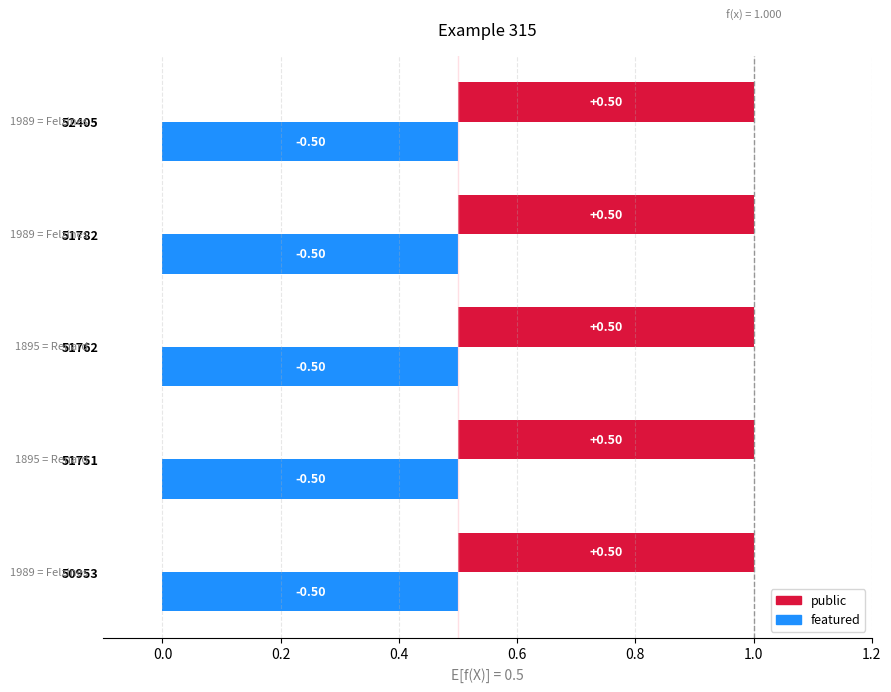

The public series shows 2 at 51751. True or false?

False